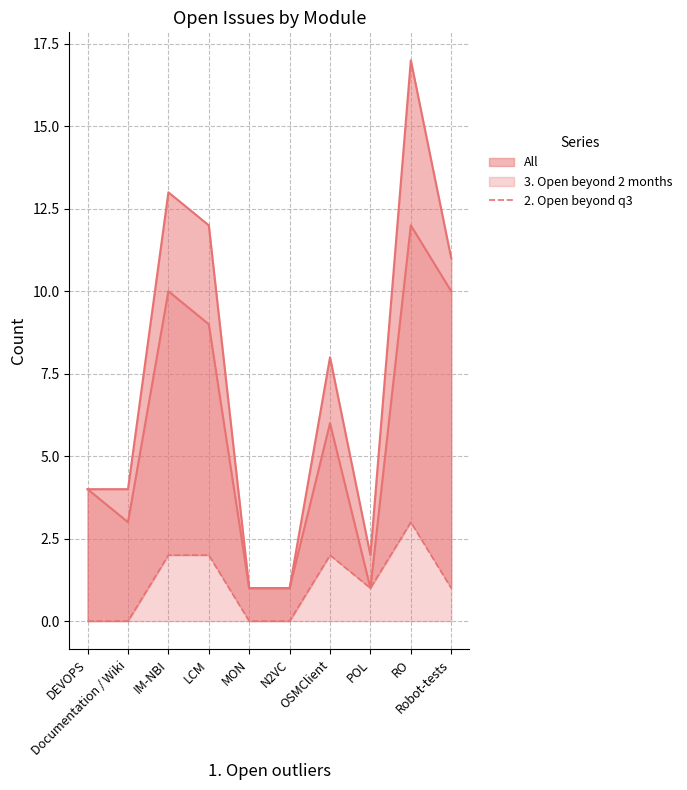

How many data points does each series have?

10